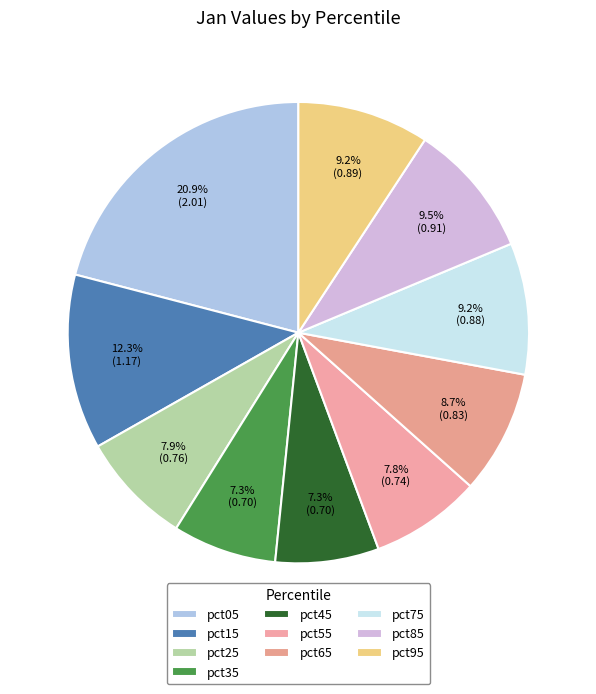

How many segments does this pie chart have?

10